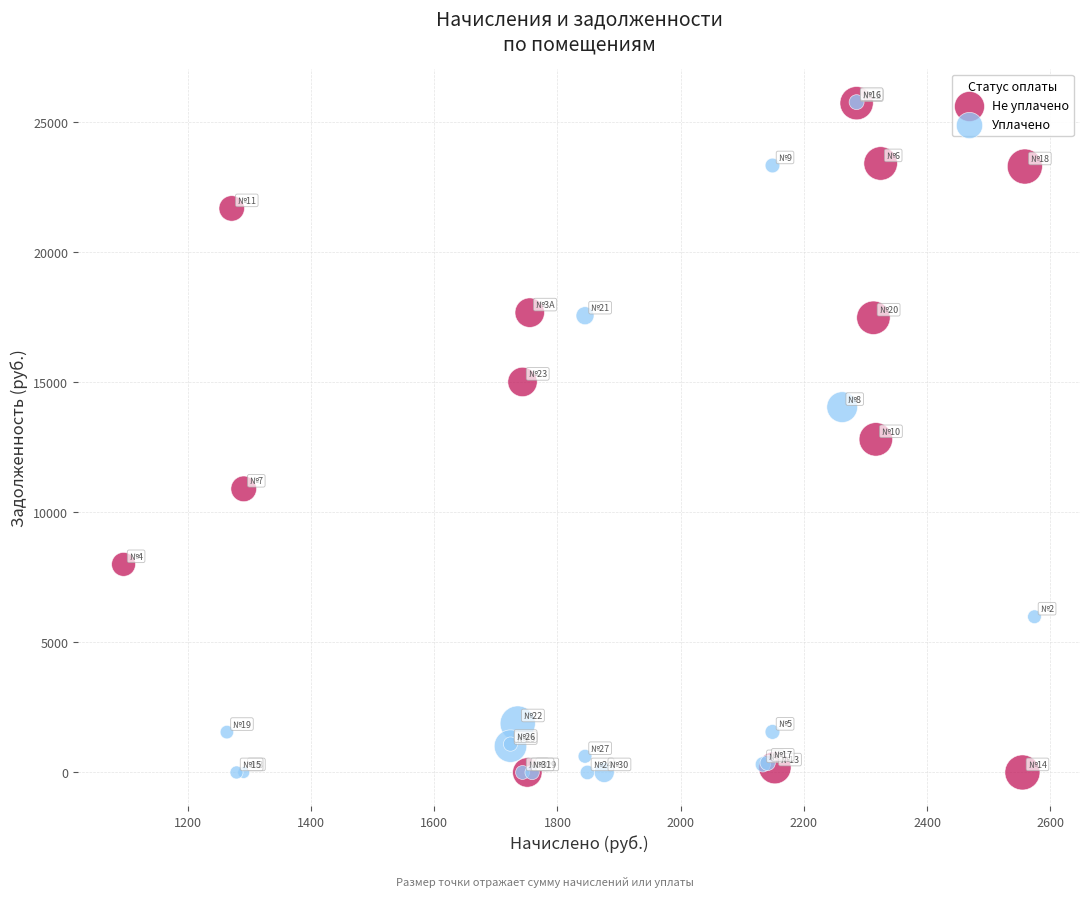

What are all the series names shown in the legend?

Не уплачено, Уплачено